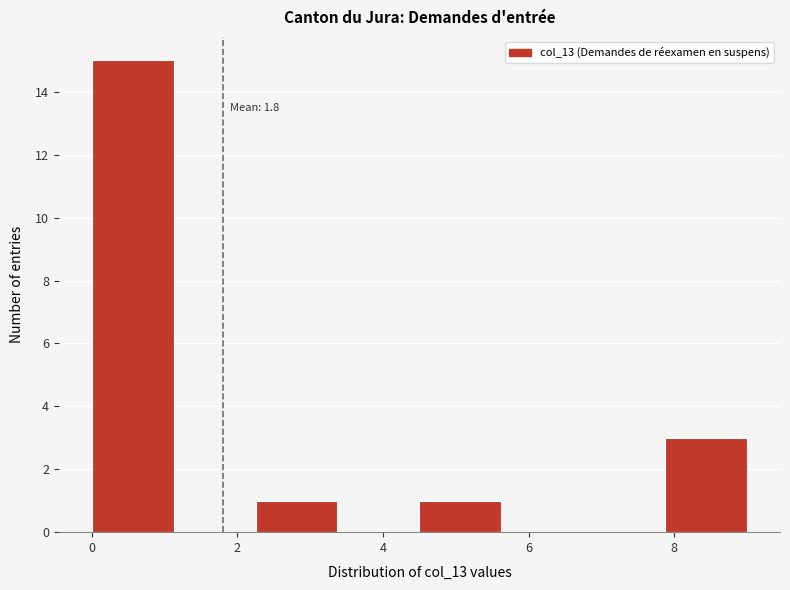

Over which range of the x-axis is the bar tallest?

0.0 to 1.2